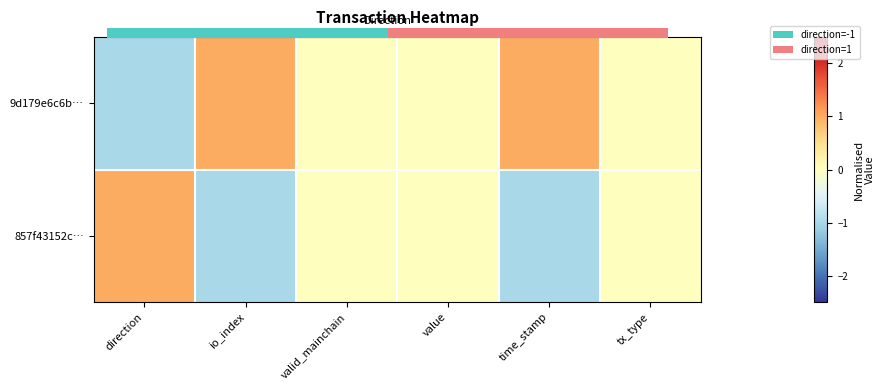

At which label is 857f43152c… closest to 0?

valid_mainchain